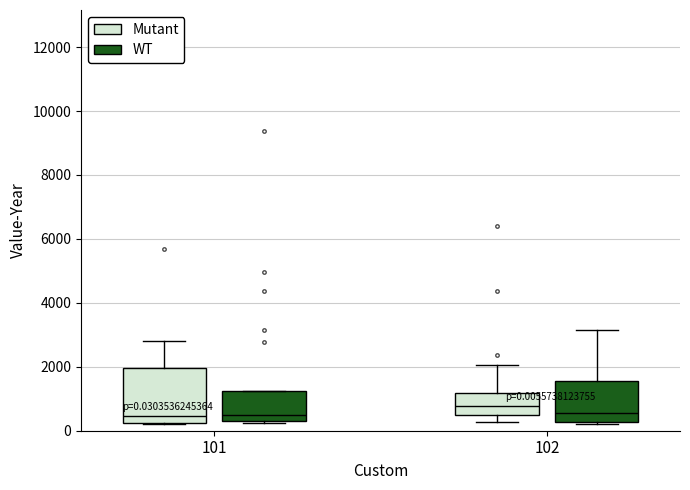

Which box is the tallest, from its lower edge to its upper edge?

101 (Mutant)